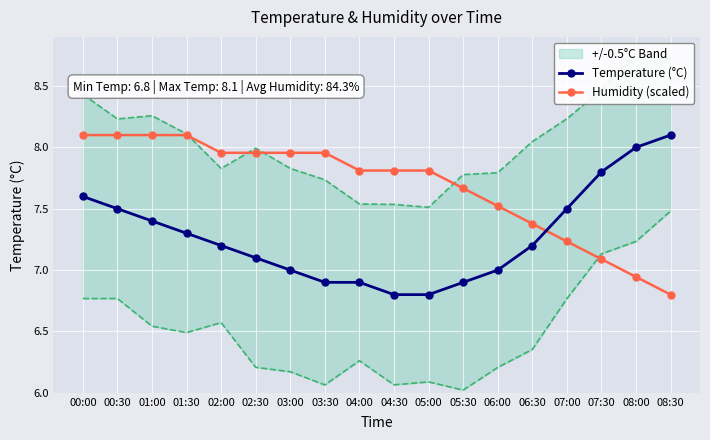

List the series in order of their overall mean, highest first.

Humidity (scaled), Temperature (°C)